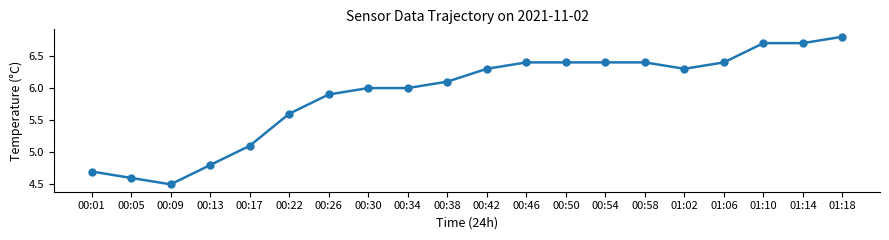

How many lines are shown in the chart?

1